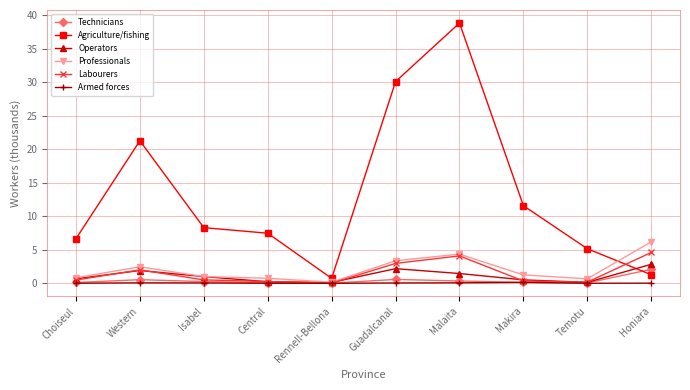

Where is the first local maximum for Operators?

Western